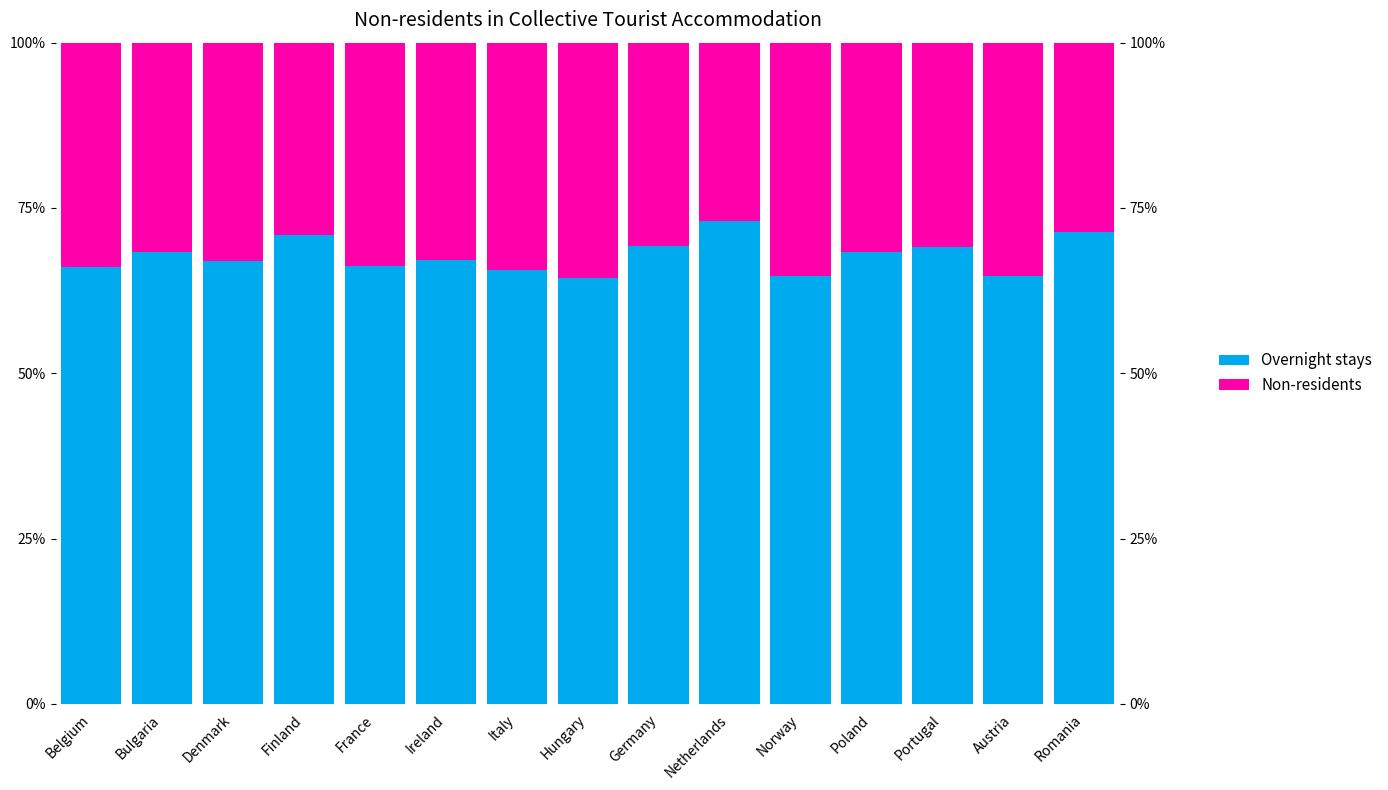

What is the label of the 10th bar from the right?

Ireland